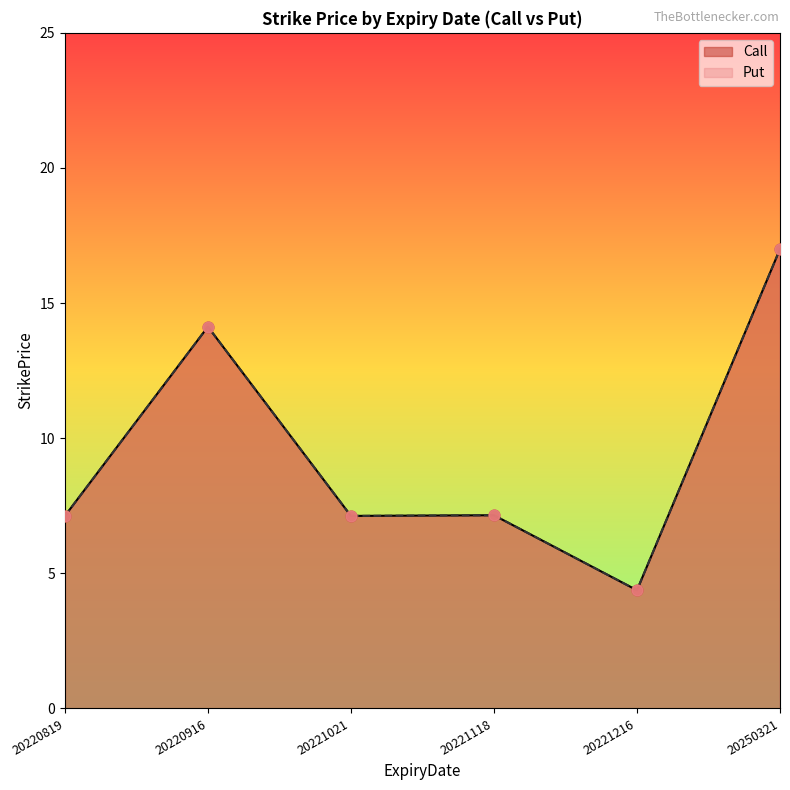

Which series reaches the maximum Y coordinate?

Call